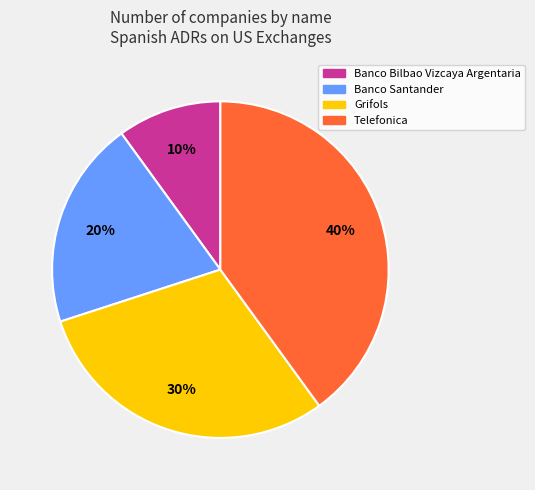

To the nearest percent, what portion does Banco Bilbao Vizcaya Argentaria represent?

10%